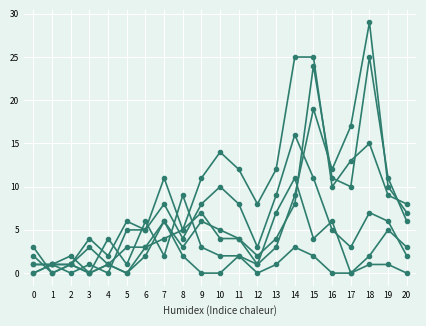

How many data points does each series have?

21